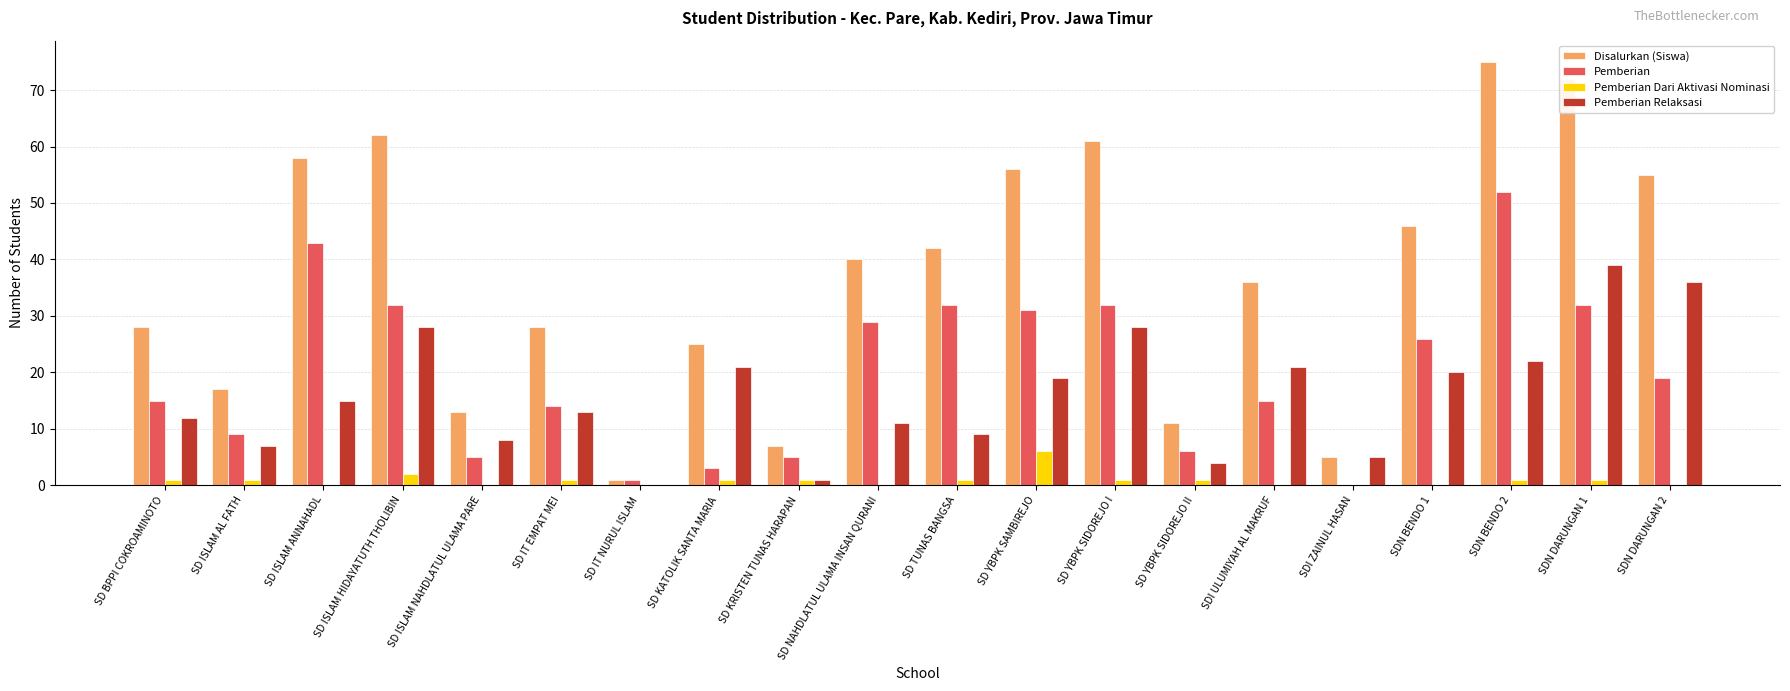

How many distinct data groups are displayed?

4